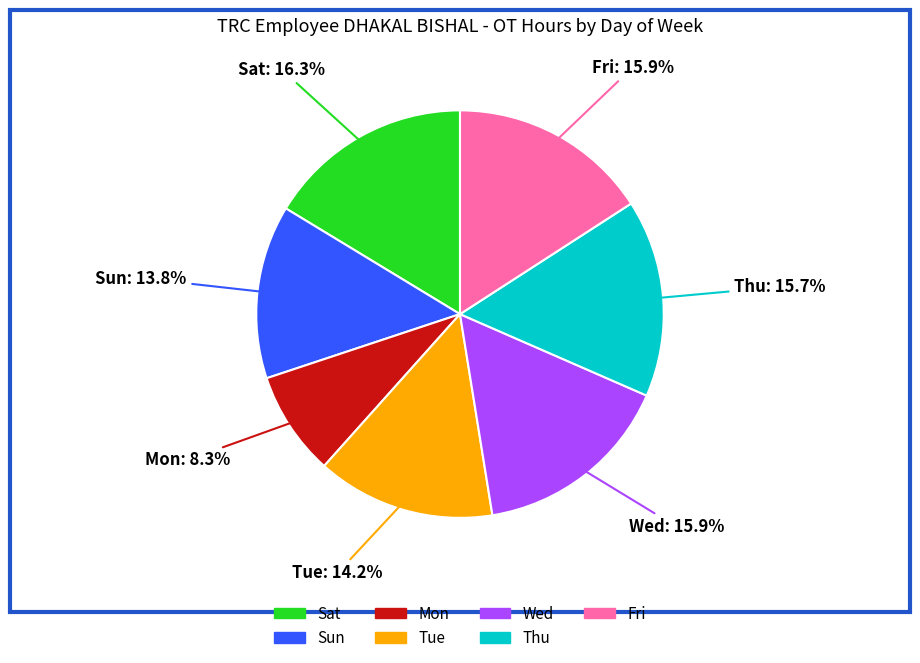

To the nearest percent, what portion does Fri represent?

16%